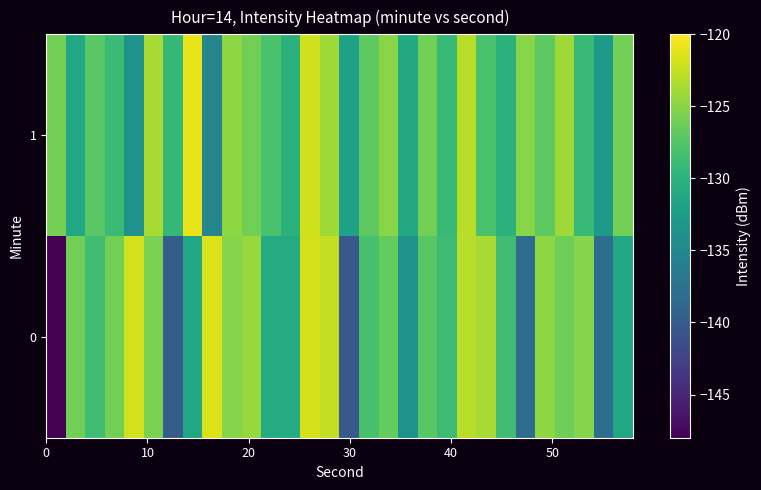

List the series in order of their overall mean, lowest first.

0, 1